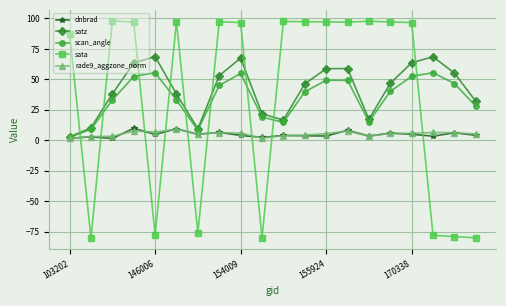

What is the difference between the maximum and second lowest values in the satz series?

59.2